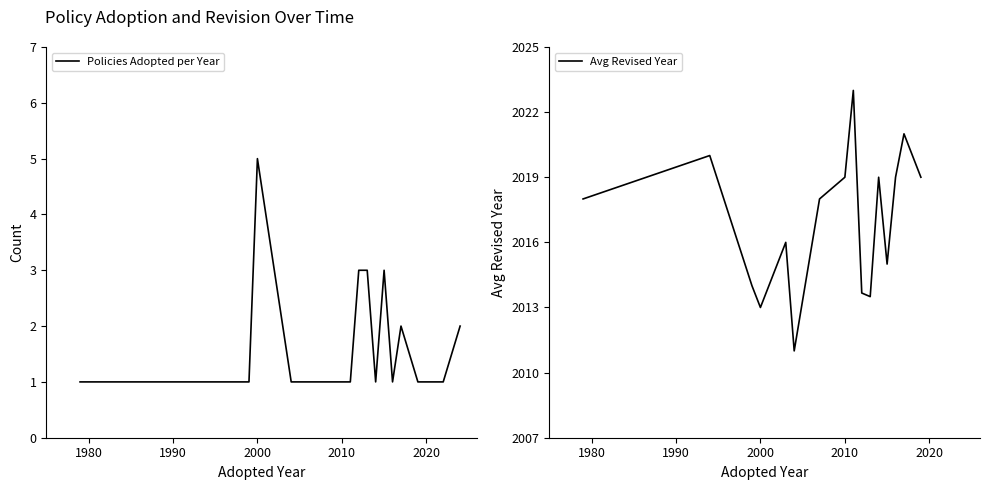

At which label does Policies Adopted per Year reach its peak?

2000